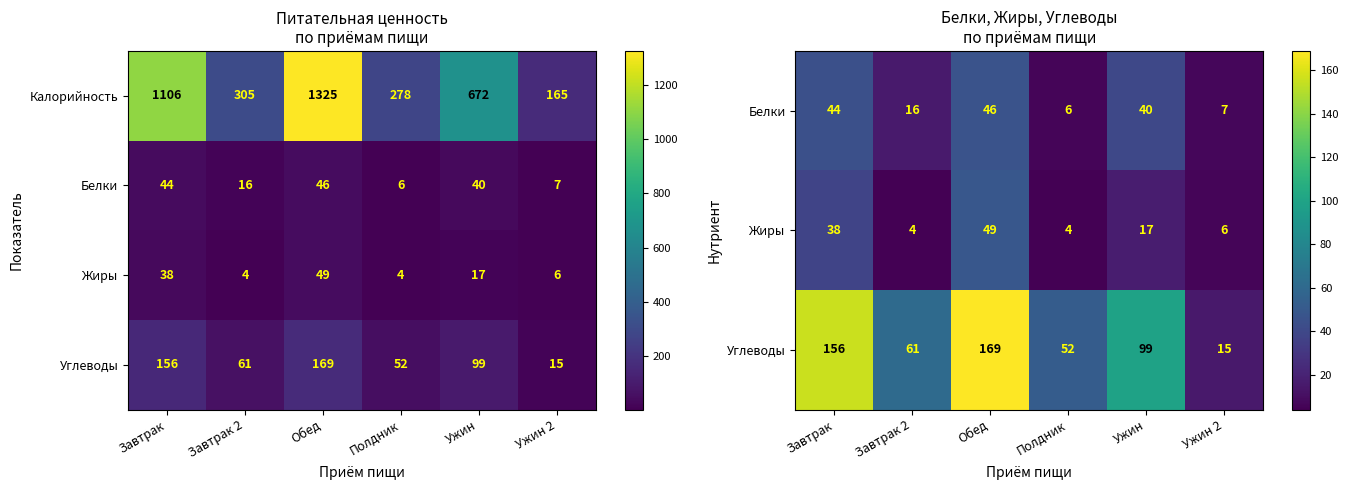

What is the sum of the Калорийность values at Завтрак and Завтрак 2?

1411